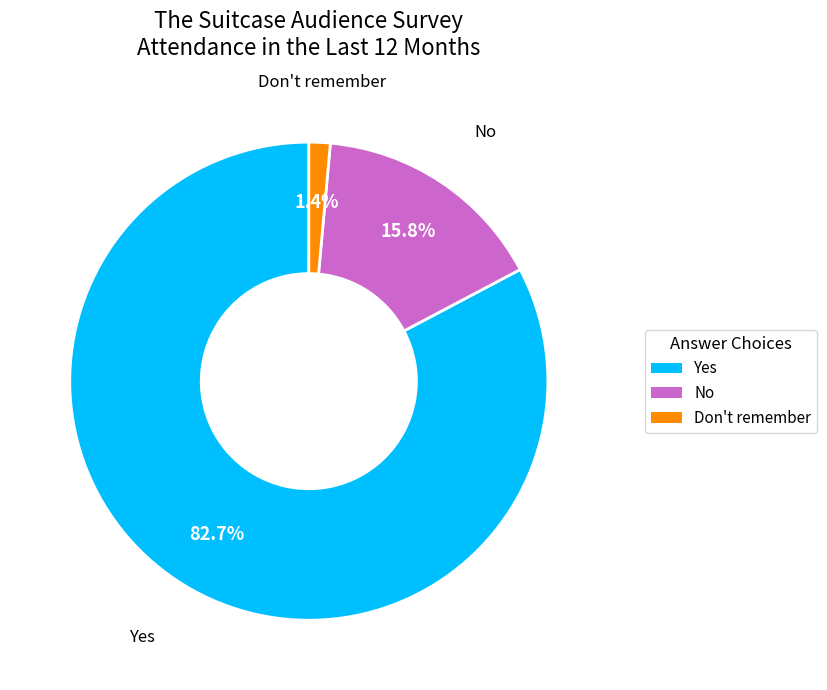

Rank the categories by value from highest to lowest.

Yes, No, Don't remember